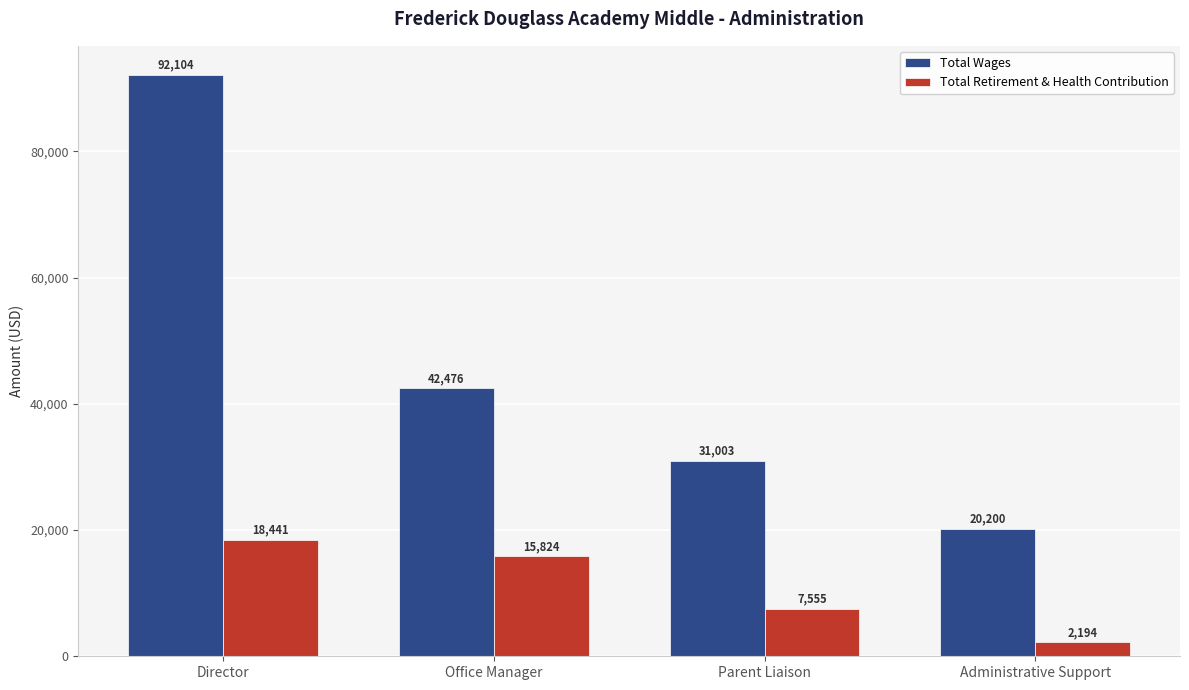

How many bars are there in each group?

2